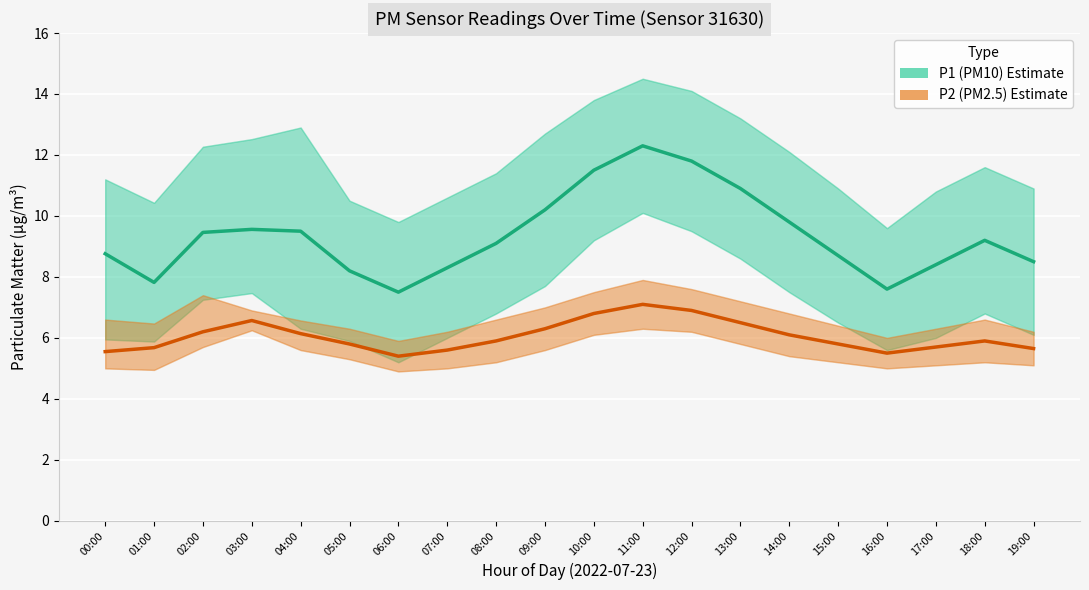

Between 08:00 and 06:00, which is larger?

08:00